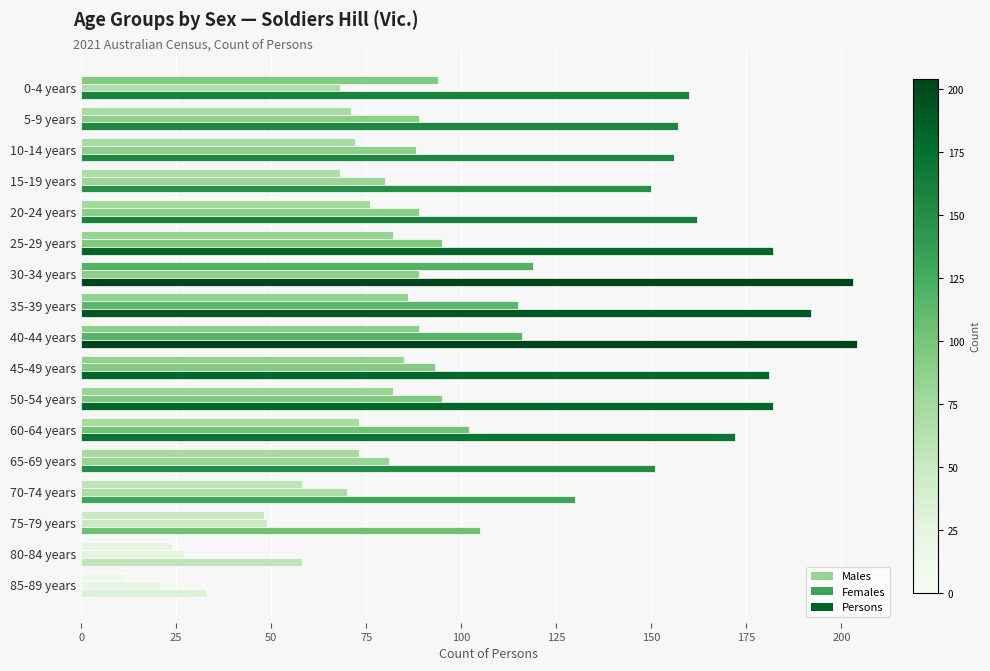

How many distinct data groups are displayed?

3